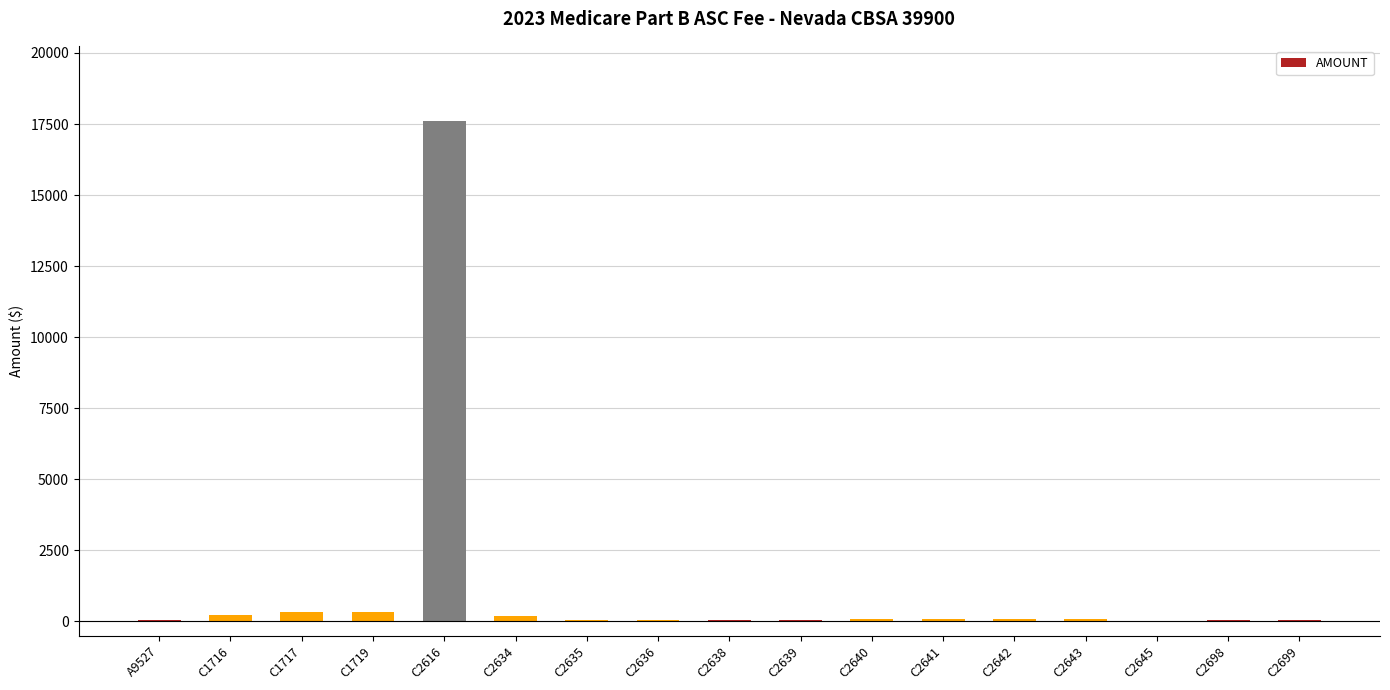

What is the sum of all values?

19343.2